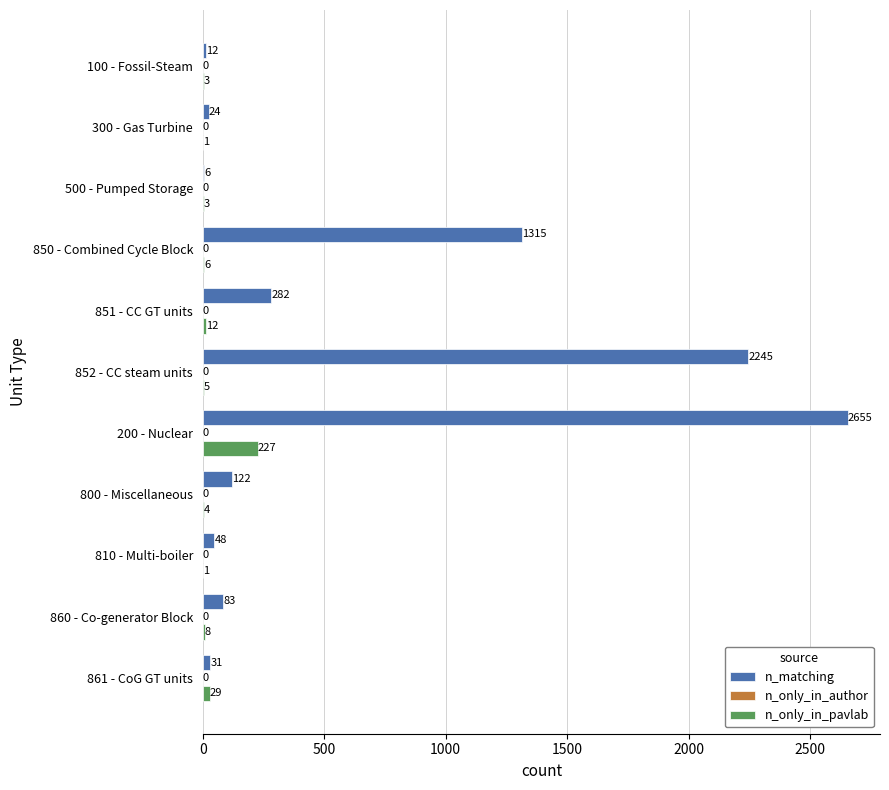

What is the highest value of the n_matching series?

2655